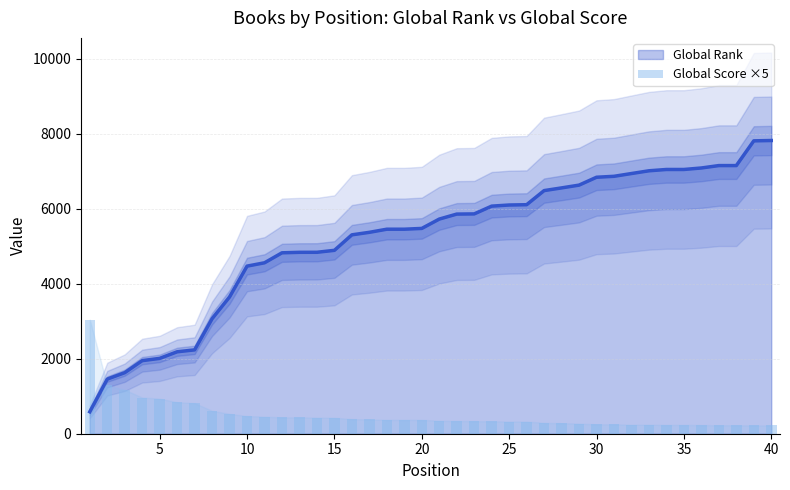

Reading left to right, what are all the values shown in this chart?

3040	1290	1170	965	935	840	815	610	530	470	455	435	435	430	425	390	380	370	370	370	345	340	335	330	325	325	290	280	270	250	250	240	240	235	235	230	225	225	220	220